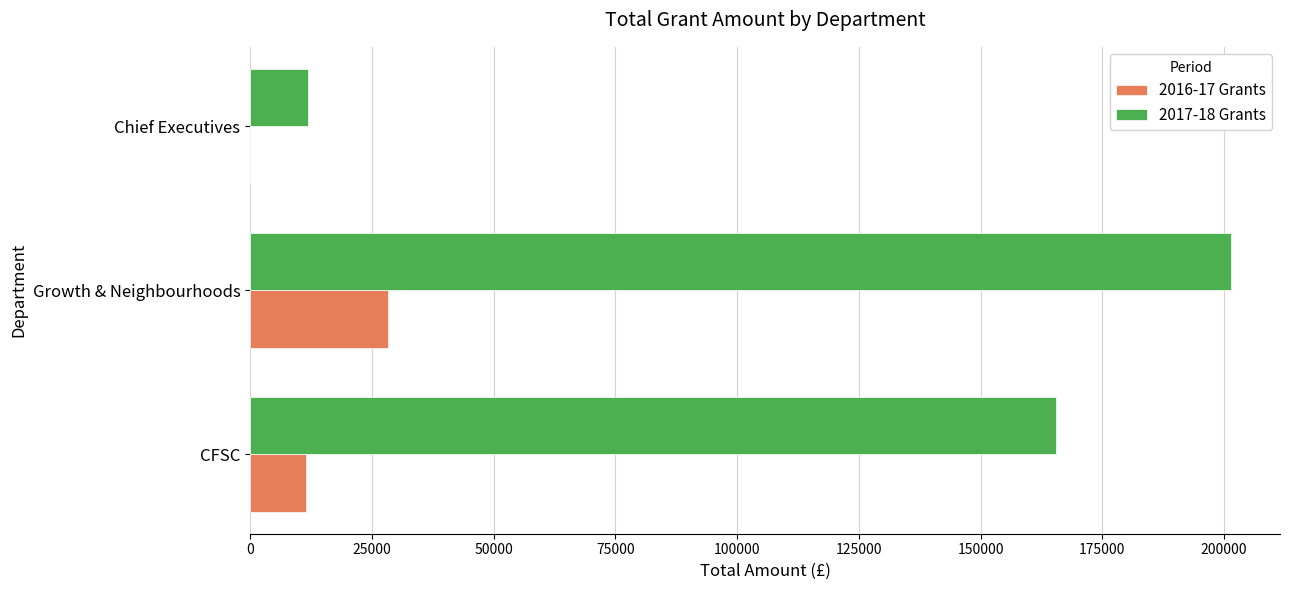

At which category is the sum across all series the highest?

Growth & Neighbourhoods